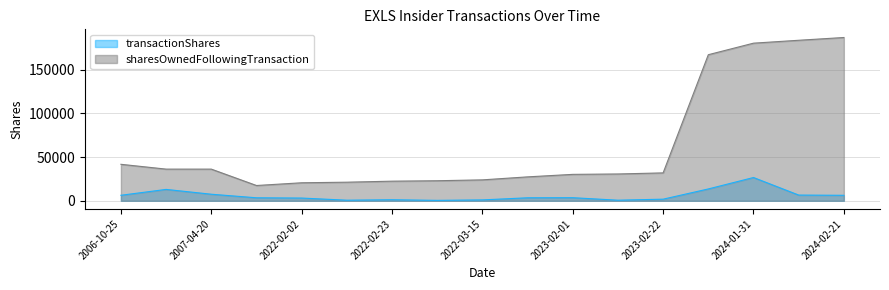

What is the difference between the maximum and minimum values in the transactionShares series?

26112